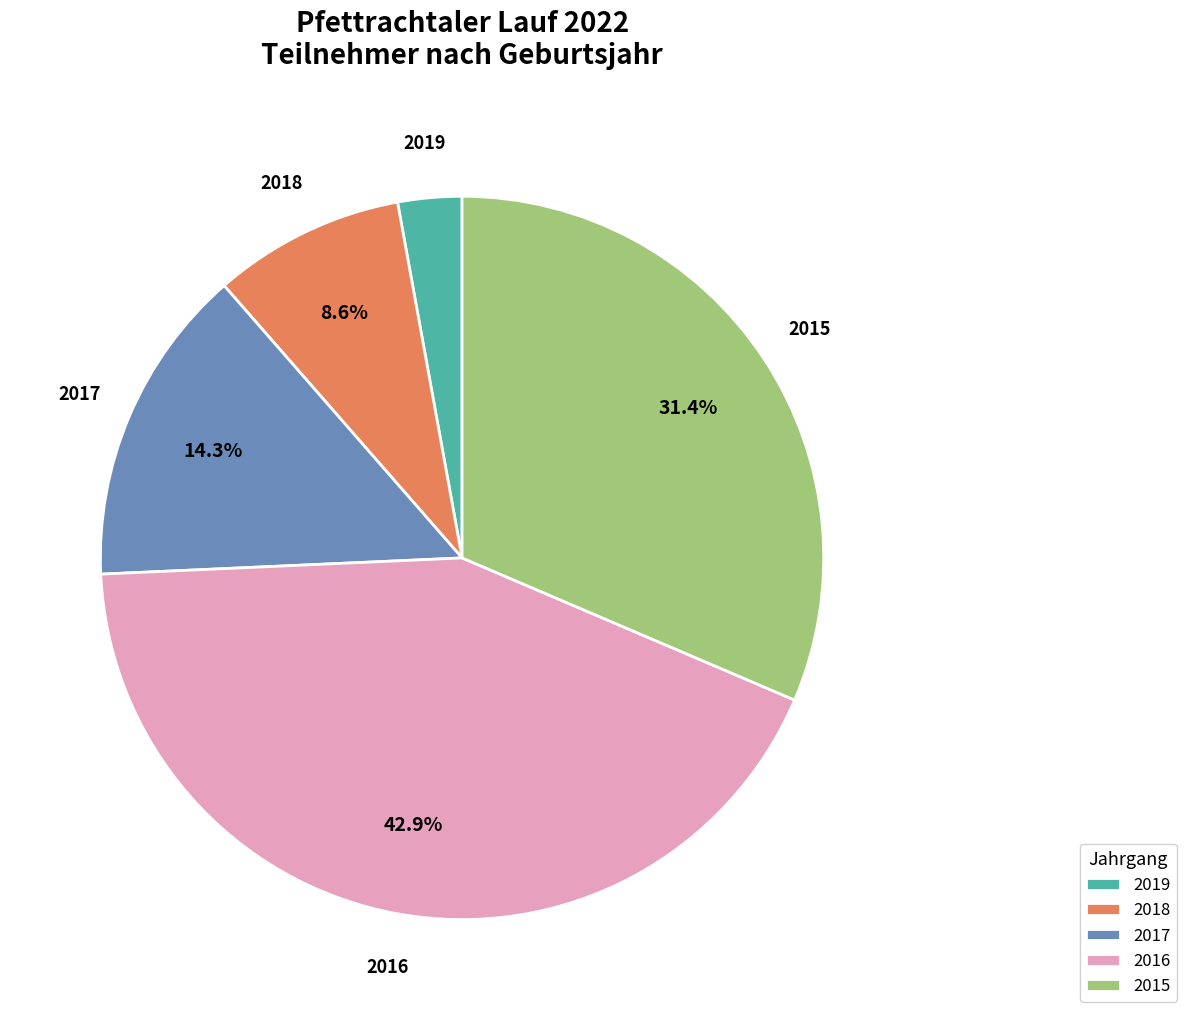

Between 2018 and 2017, which is larger?

2017